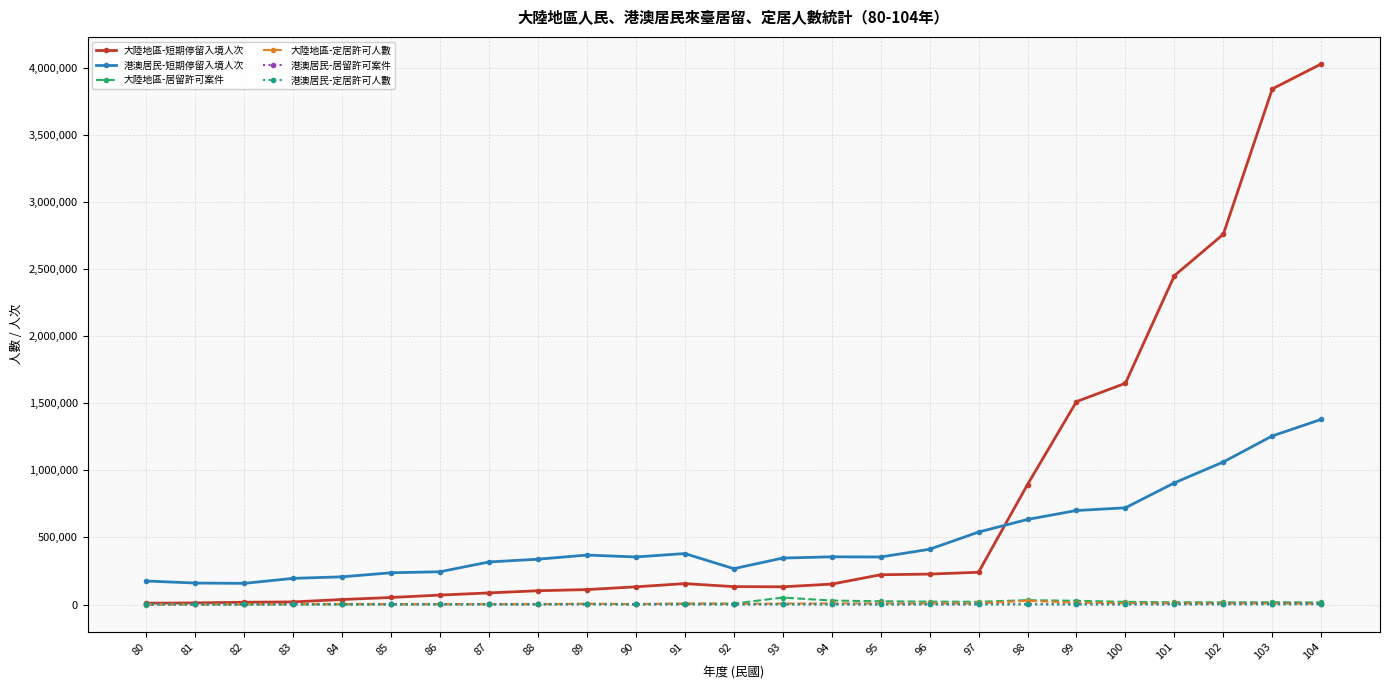

Does the chart display data point markers on the line(s)?

Yes